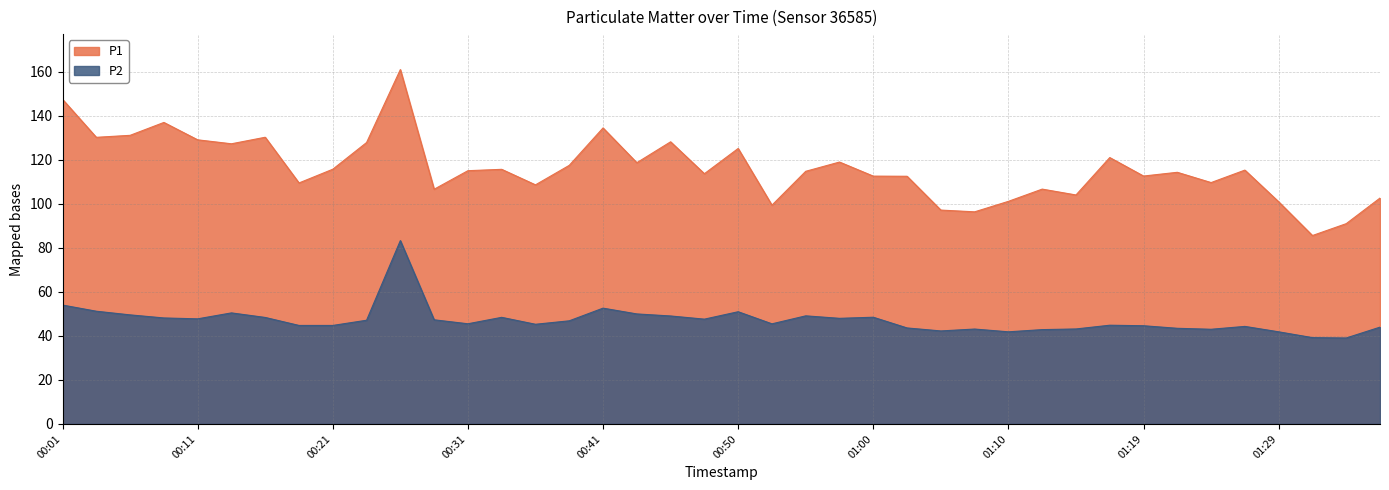

True or false: P2 and P1 intersect in this chart.

False